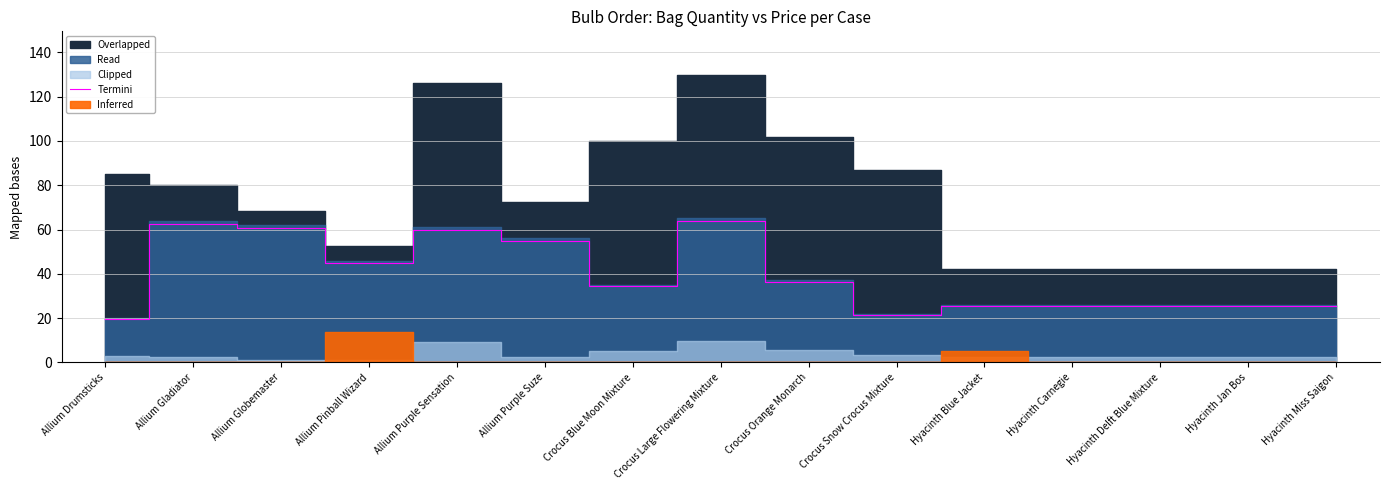

List the labels in order of value, smallest first.

Allium Drumsticks, Crocus Snow Crocus Mixture, Hyacinth Blue Jacket, Hyacinth Carnegie, Hyacinth Delft Blue Mixture, Hyacinth Jan Bos, Hyacinth Miss Saigon, Crocus Blue Moon Mixture, Crocus Orange Monarch, Allium Pinball Wizard, Allium Purple Suze, Allium Purple Sensation, Allium Globemaster, Allium Gladiator, Crocus Large Flowering Mixture